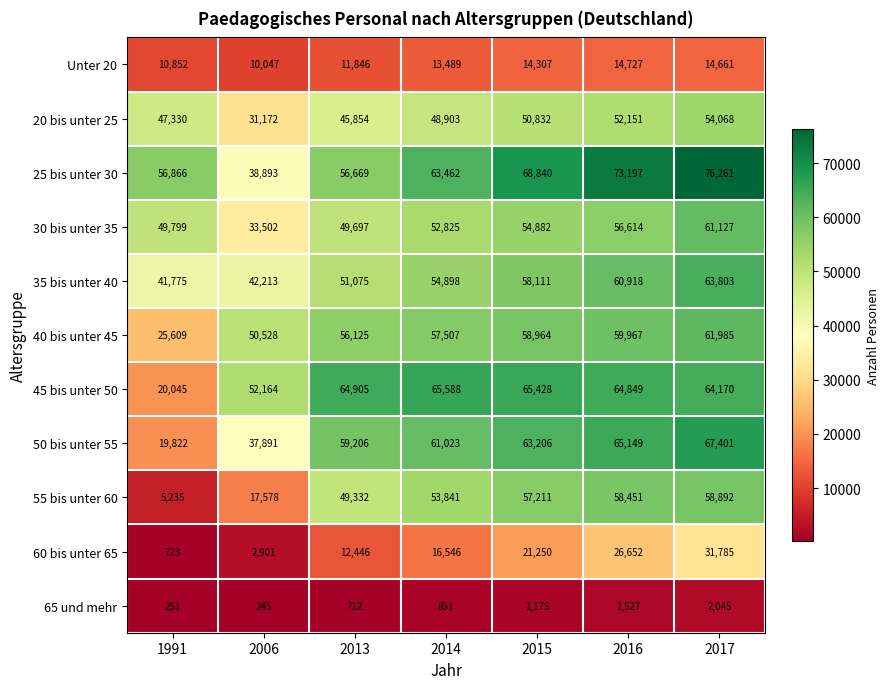

What is the minimum value for 45 bis unter 50?

20045